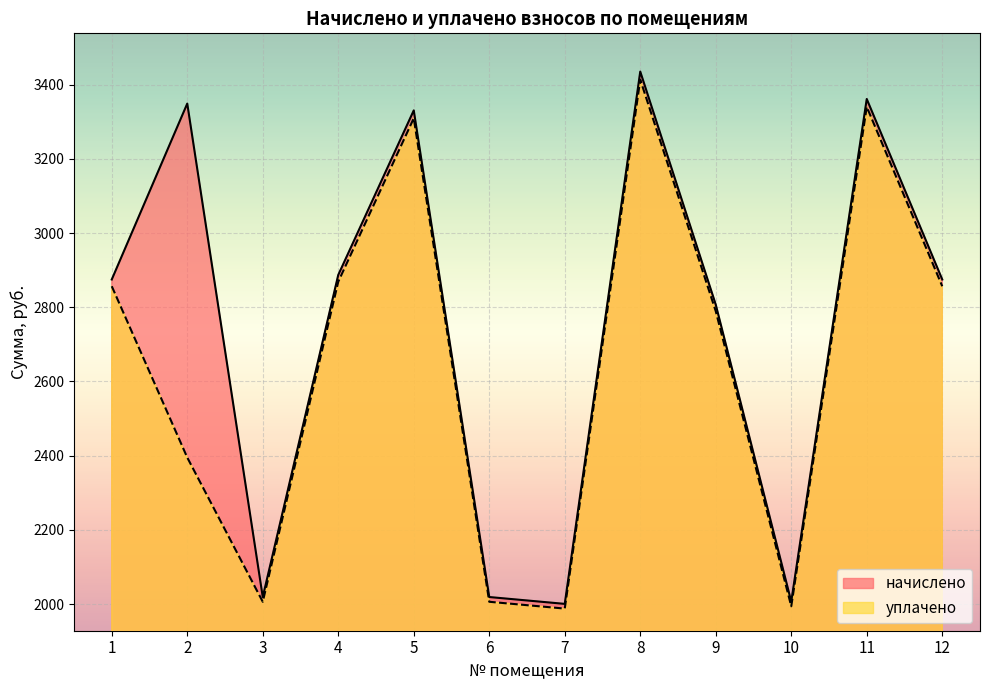

What is the value of the уплачено point at the 3rd from the left?

2006.4